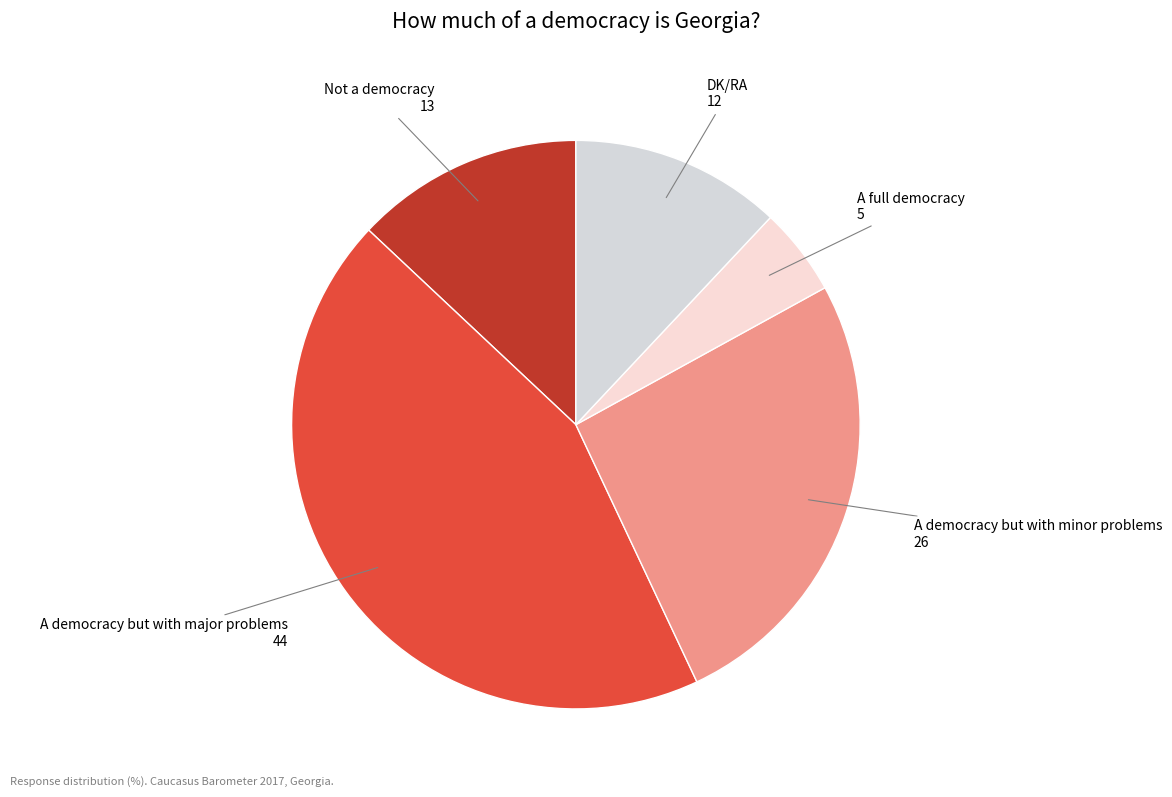

Count the number of slices in the pie.

5